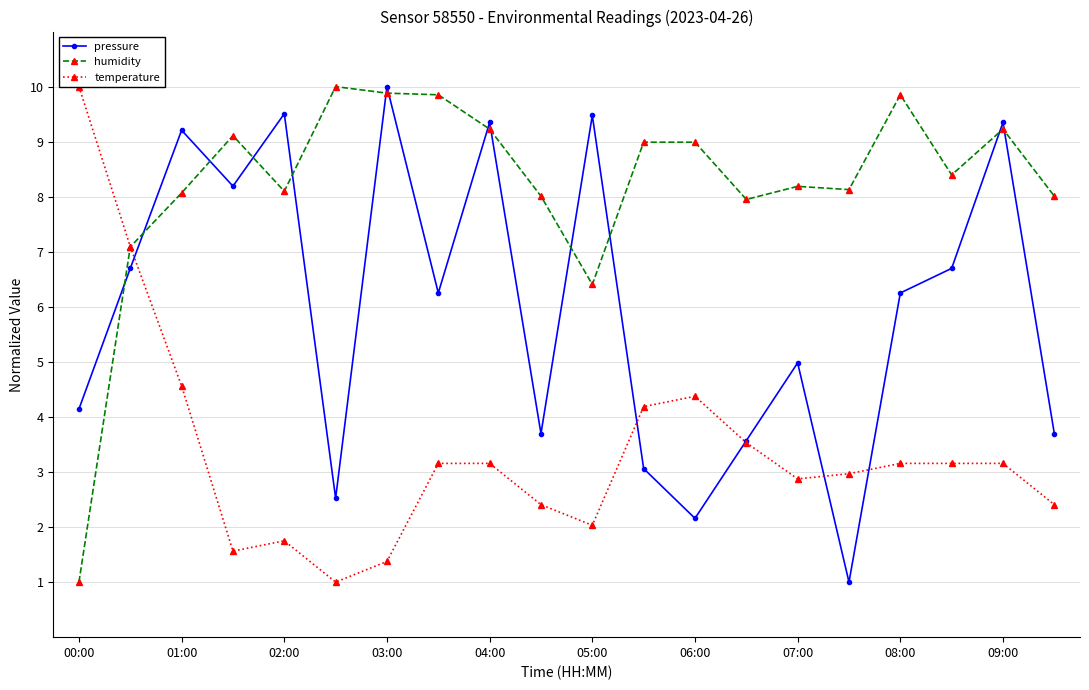

Which series has the largest range (max minus min)?

temperature